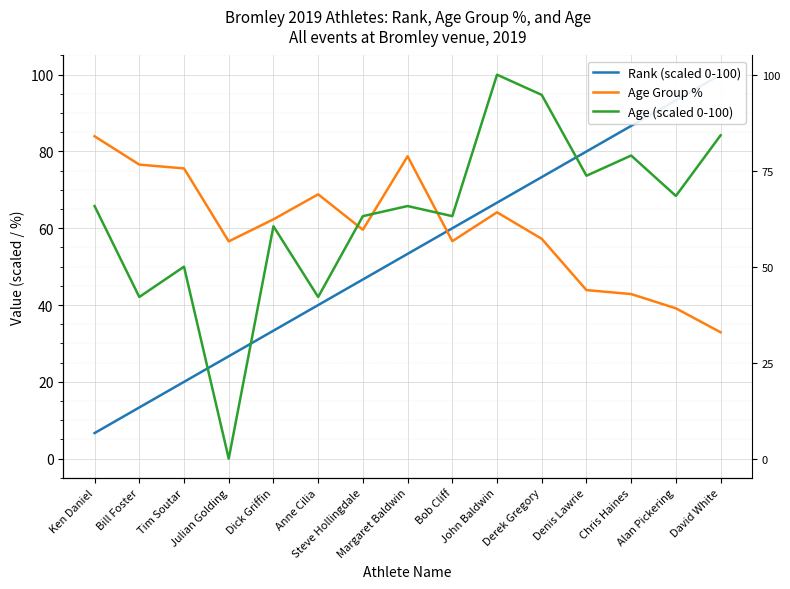

At which category is the sum across all series the highest?

John Baldwin